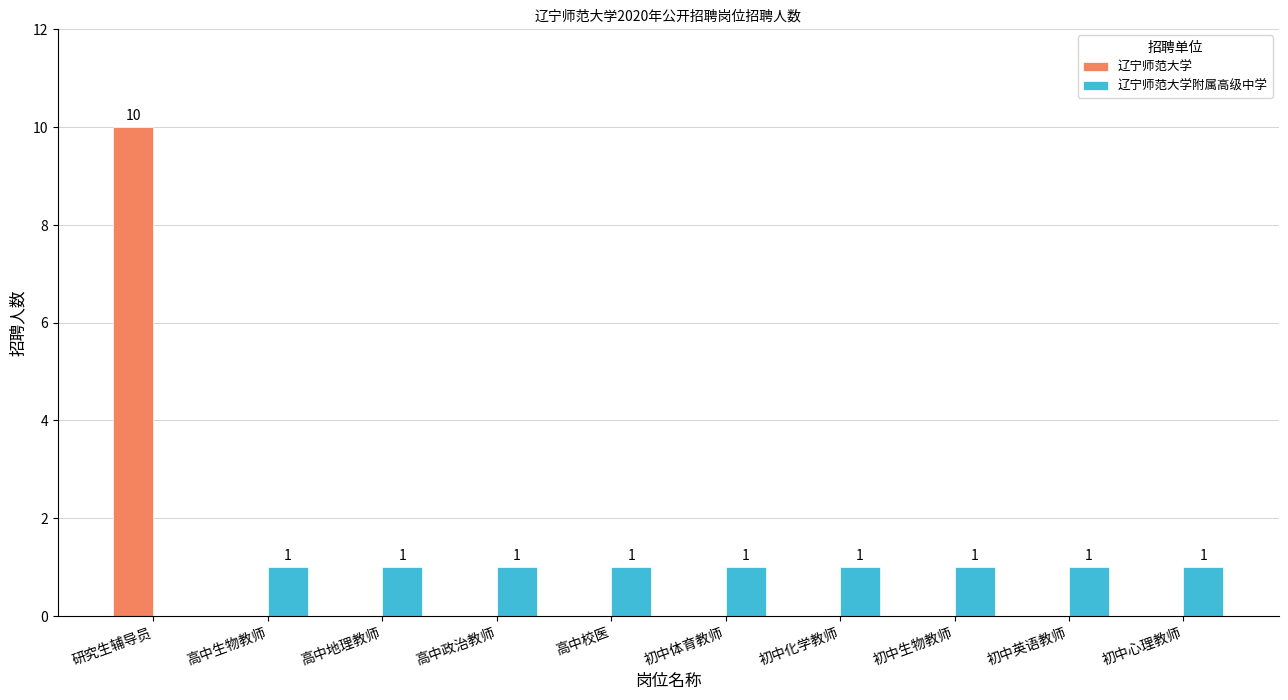

Count the 辽宁师范大学 values in the range 0 to 1.

9